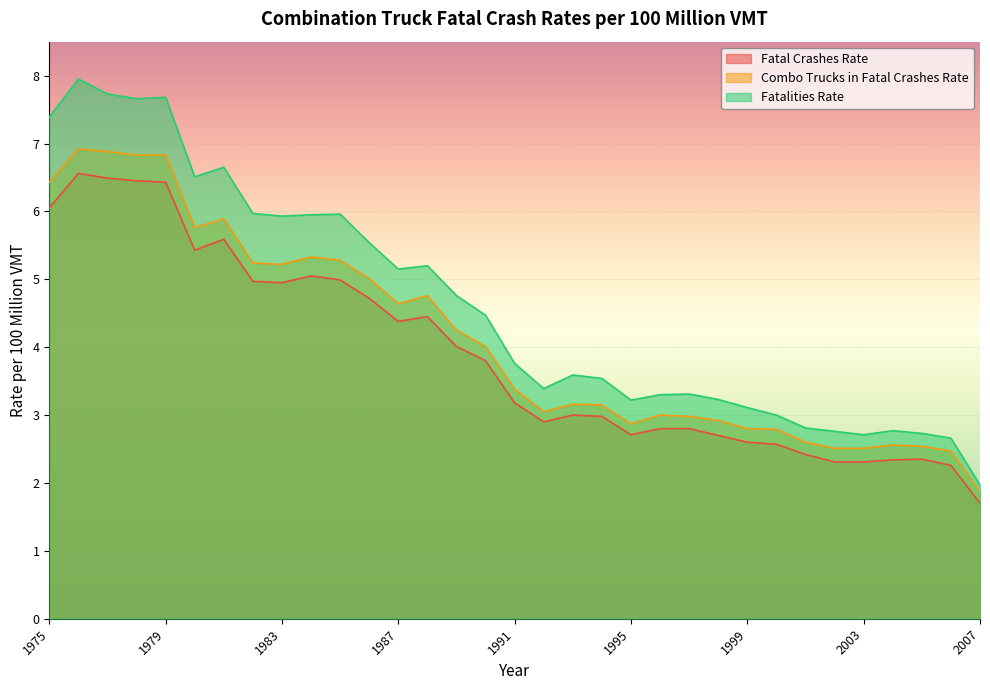

What is the total value across all series at 2000?

8.4